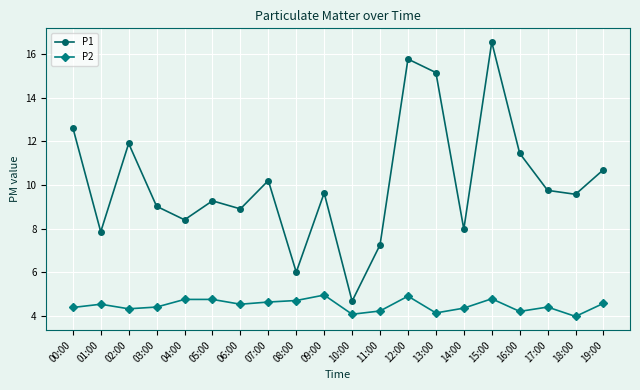

What is the minimum value for P2?

4.0